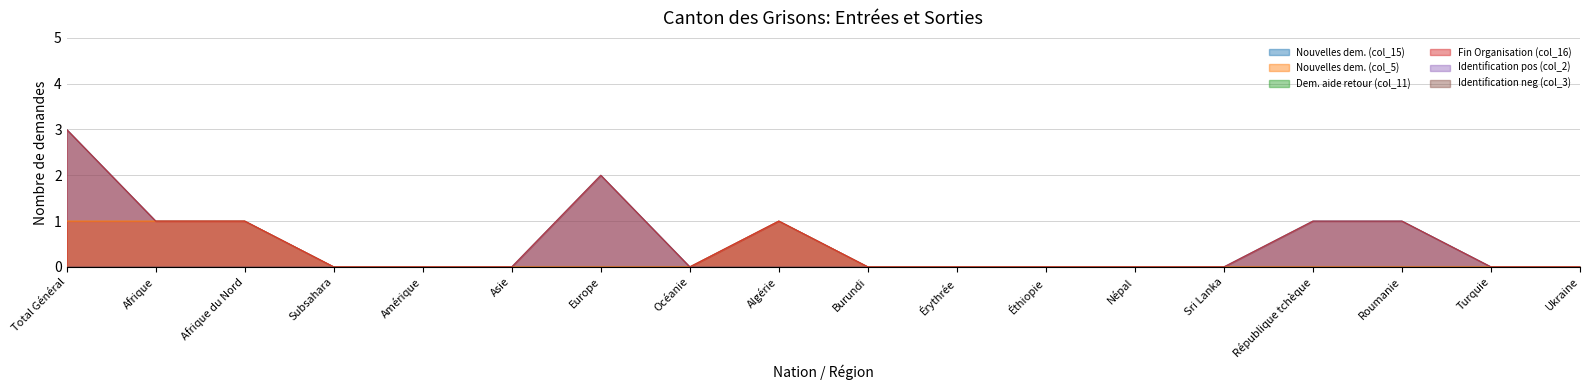

Reading left to right, what are all the values shown in this chart?

Nouvelles dem. (col_15): Total Général=3	Afrique=1	Afrique du Nord=1	Subsahara=0	Amérique=0	Asie=0	Europe=2	Océanie=0	Algérie=1	Burundi=0	Érythrée=0	Éthiopie=0	Népal=0	Sri Lanka=0	République tchèque=1	Roumanie=1	Turquie=0	Ukraine=0
Nouvelles dem. (col_5): Total Général=1	Afrique=1	Afrique du Nord=1	Subsahara=0	Amérique=0	Asie=0	Europe=0	Océanie=0	Algérie=1	Burundi=0	Érythrée=0	Éthiopie=0	Népal=0	Sri Lanka=0	République tchèque=0	Roumanie=0	Turquie=0	Ukraine=0
Fin Organisation (col_16): Total Général=3	Afrique=1	Afrique du Nord=1	Subsahara=0	Amérique=0	Asie=0	Europe=2	Océanie=0	Algérie=1	Burundi=0	Érythrée=0	Éthiopie=0	Népal=0	Sri Lanka=0	République tchèque=1	Roumanie=1	Turquie=0	Ukraine=0